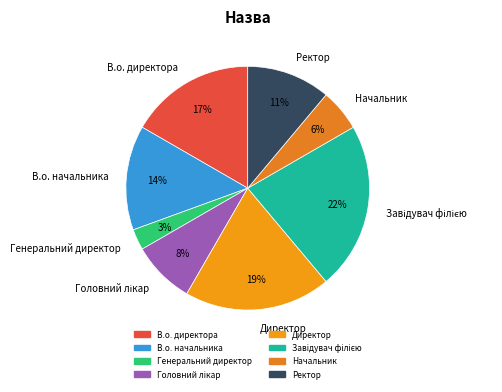

To the nearest percent, what is the difference between the largest and smallest slice percentages?

19%